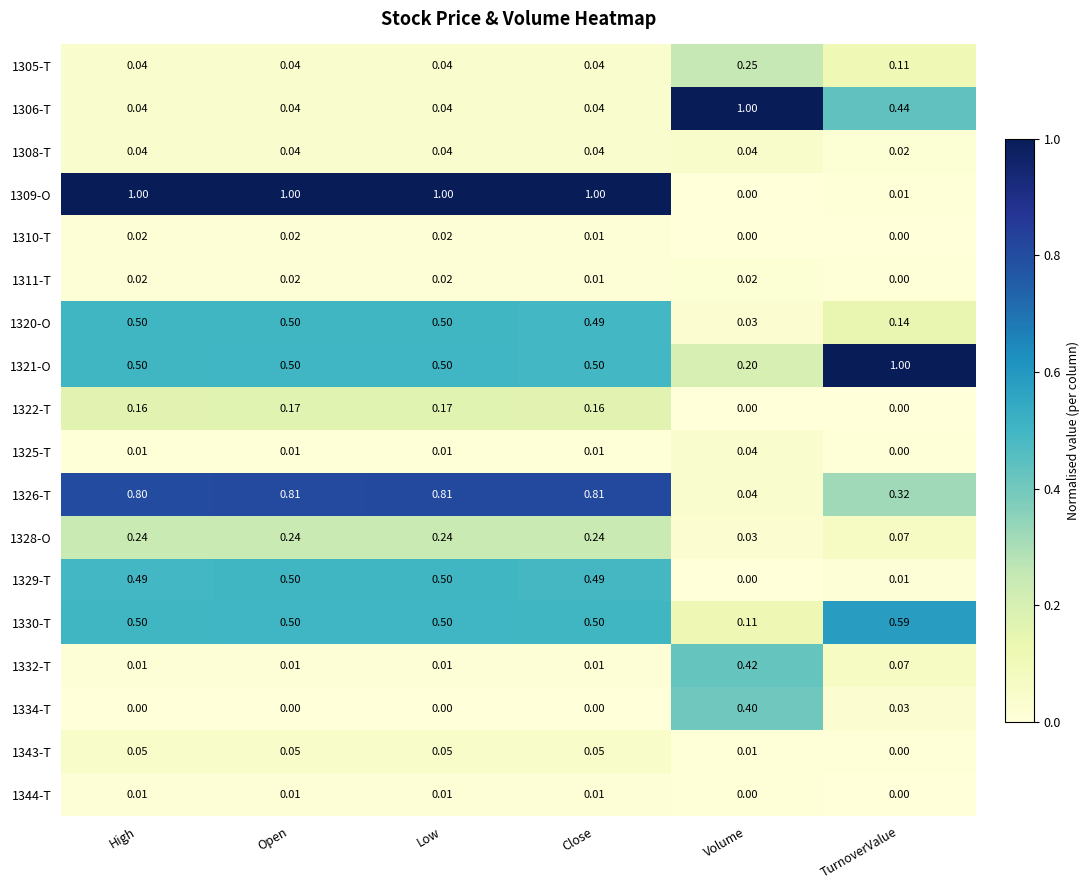

Is the value of 1306-T at Volume greater than the value of 1334-T at TurnoverValue?

Yes